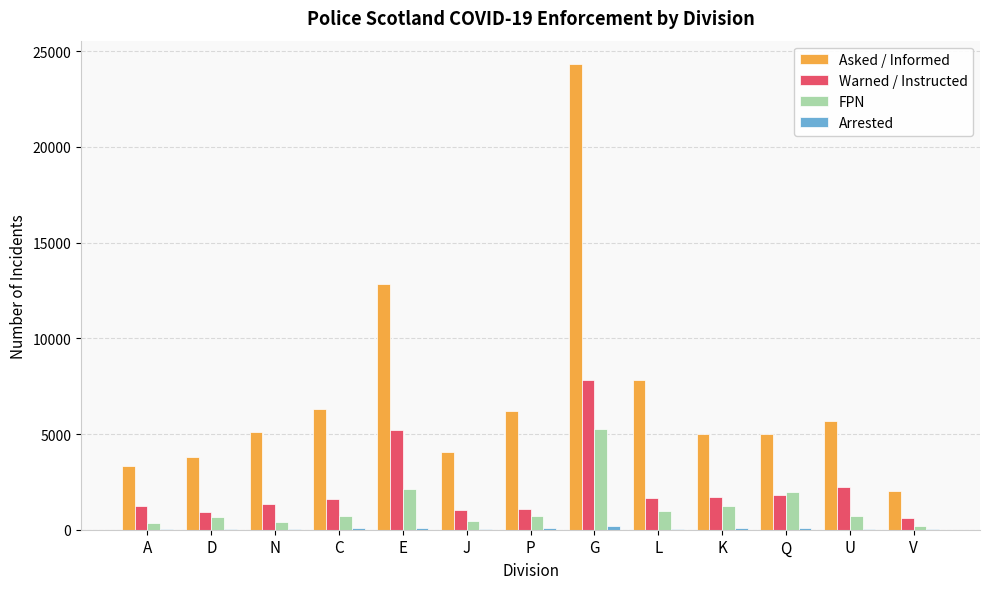

Which series has the largest total across all categories?

Asked / Informed